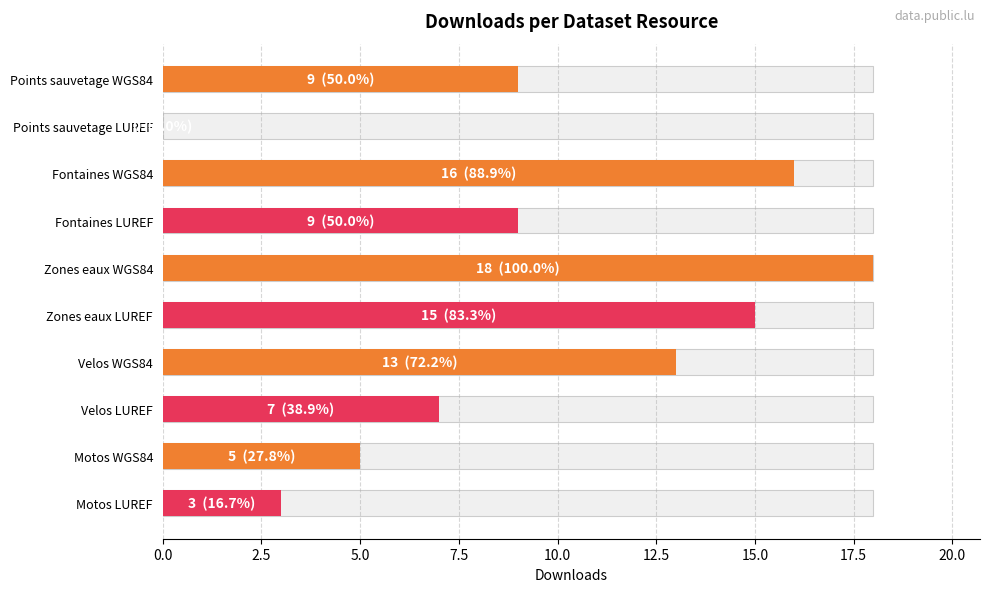

What is the difference between the second highest and minimum values?

16